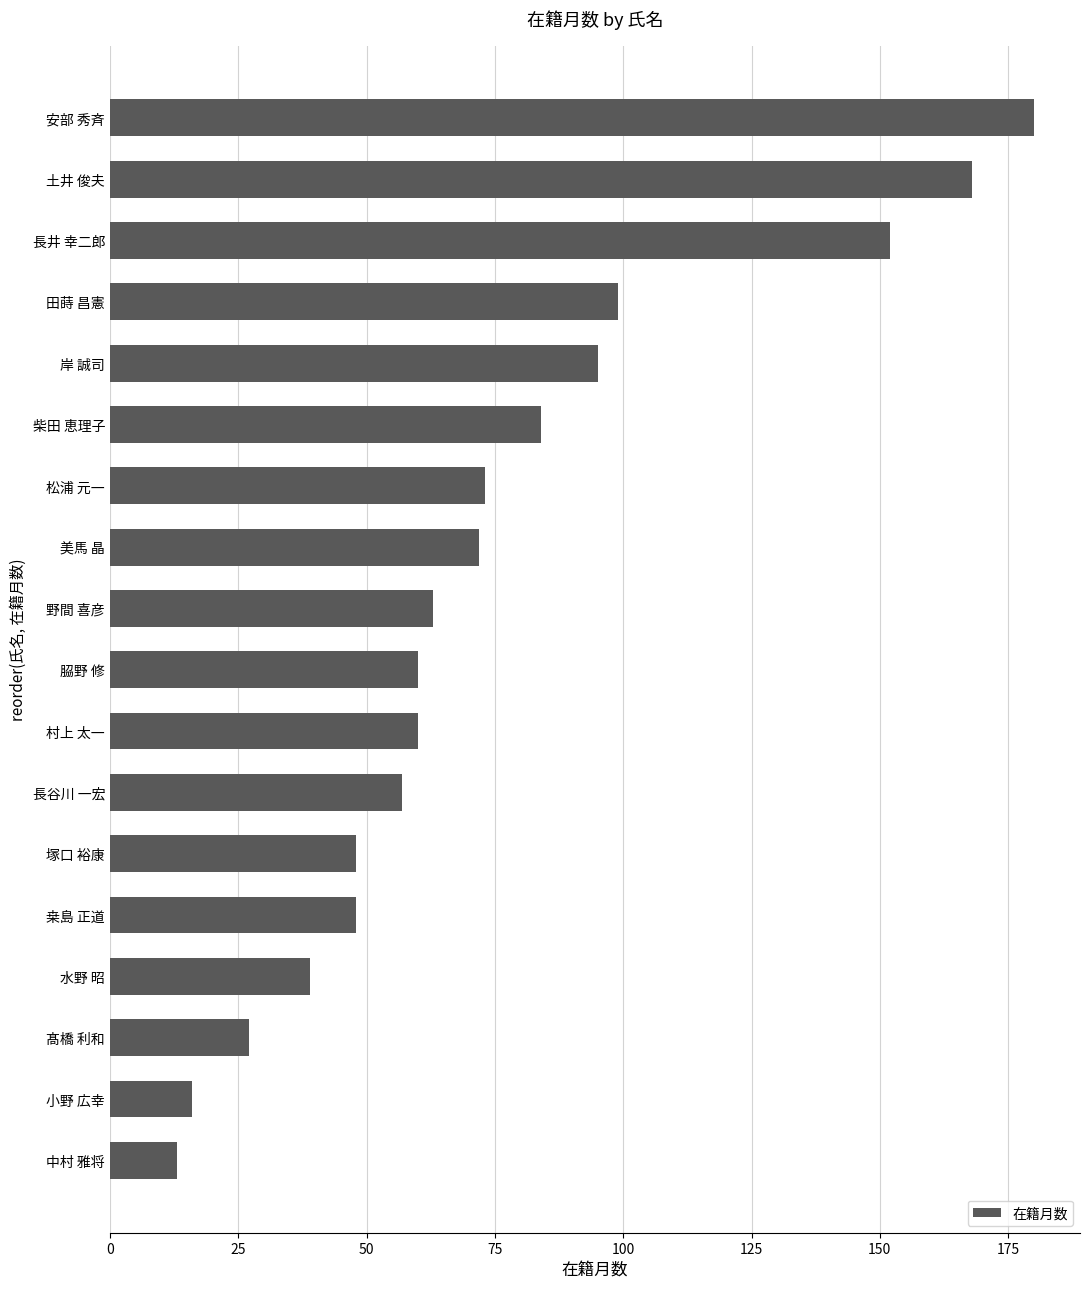

Is it true that the value at 長井 幸二郎 is 84?

False